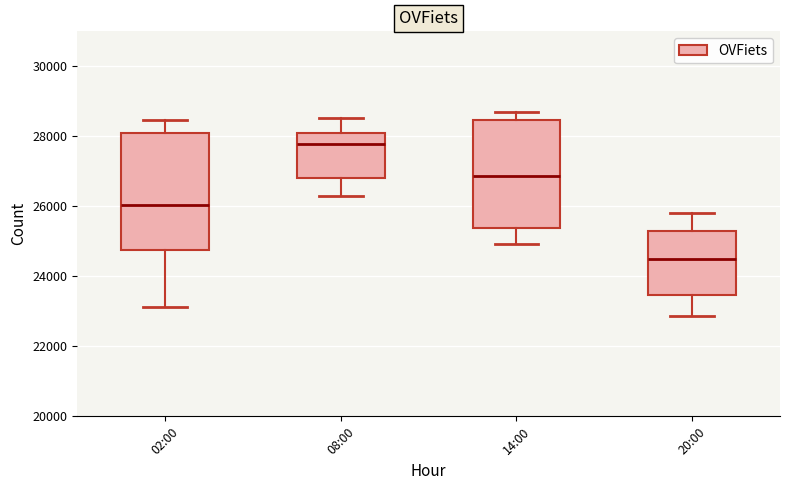

Reading left to right, transcribe this box plot: for each box, give where its median line is, the range the box spans, and where its two whiskers end, as read against the y-axis. The values are not printed on the chart, so give them approximately, as read against the axis.

02:00: median 26000, box 24800 to 28000, whiskers 23200 to 28400
08:00: median 27800, box 26800 to 28000, whiskers 26200 to 28600
14:00: median 26800, box 25400 to 28400, whiskers 25000 to 28800
20:00: median 24400, box 23400 to 25200, whiskers 22800 to 25800